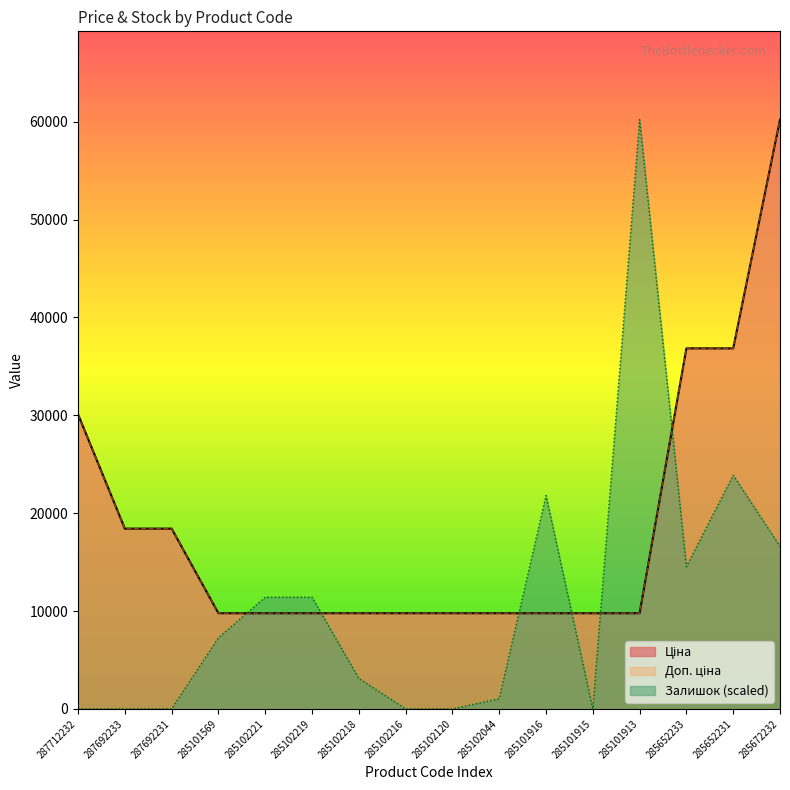

How many times do Доп. ціна and Залишок cross each other?

6